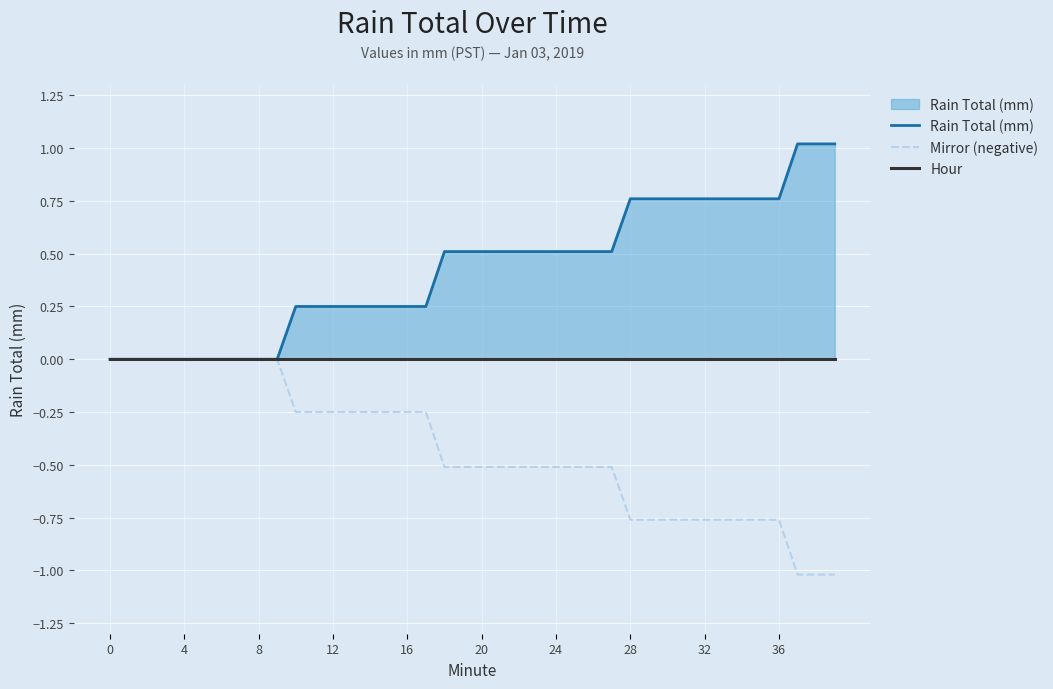

Reading right to left, what are all the values shown in this chart?

Rain Total (mm): 1.0	1.0	1.0	0.8	0.8	0.8	0.8	0.8	0.8	0.8	0.8	0.8	0.5	0.5	0.5	0.5	0.5	0.5	0.5	0.5	0.5	0.5	0.2	0.2	0.2	0.2	0.2	0.2	0.2	0.2	0.0	0.0	0.0	0.0	0.0	0.0	0.0	0.0	0.0	0.0
Mirror (negative): -1.0	-1.0	-1.0	-0.8	-0.8	-0.8	-0.8	-0.8	-0.8	-0.8	-0.8	-0.8	-0.5	-0.5	-0.5	-0.5	-0.5	-0.5	-0.5	-0.5	-0.5	-0.5	-0.2	-0.2	-0.2	-0.2	-0.2	-0.2	-0.2	-0.2	0.0	0.0	0.0	0.0	0.0	0.0	0.0	0.0	0.0	0.0
Hour: 0.0	0.0	0.0	0.0	0.0	0.0	0.0	0.0	0.0	0.0	0.0	0.0	0.0	0.0	0.0	0.0	0.0	0.0	0.0	0.0	0.0	0.0	0.0	0.0	0.0	0.0	0.0	0.0	0.0	0.0	0.0	0.0	0.0	0.0	0.0	0.0	0.0	0.0	0.0	0.0